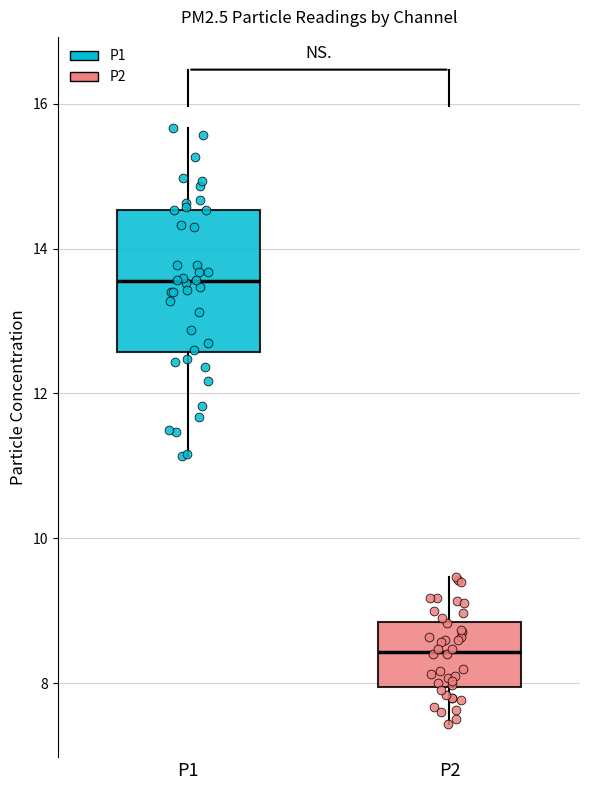

Where does the median line of the box for P2 sit on the y-axis? The values are not printed on the chart, so give them approximately, as read against the axis.

8.4